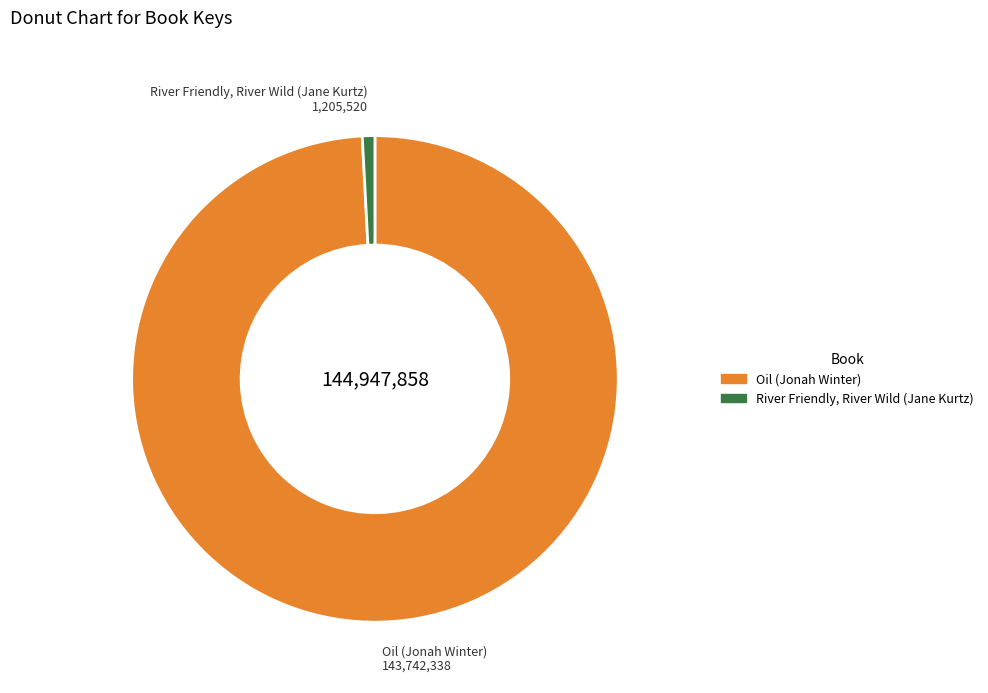

Rank the categories by value from highest to lowest.

Oil (Jonah Winter), River Friendly, River Wild (Jane Kurtz)